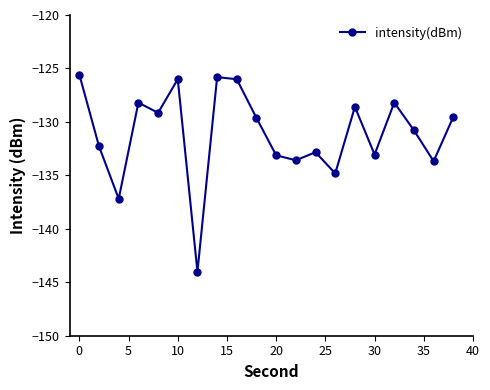

What is the sum of all values?

-2622.1